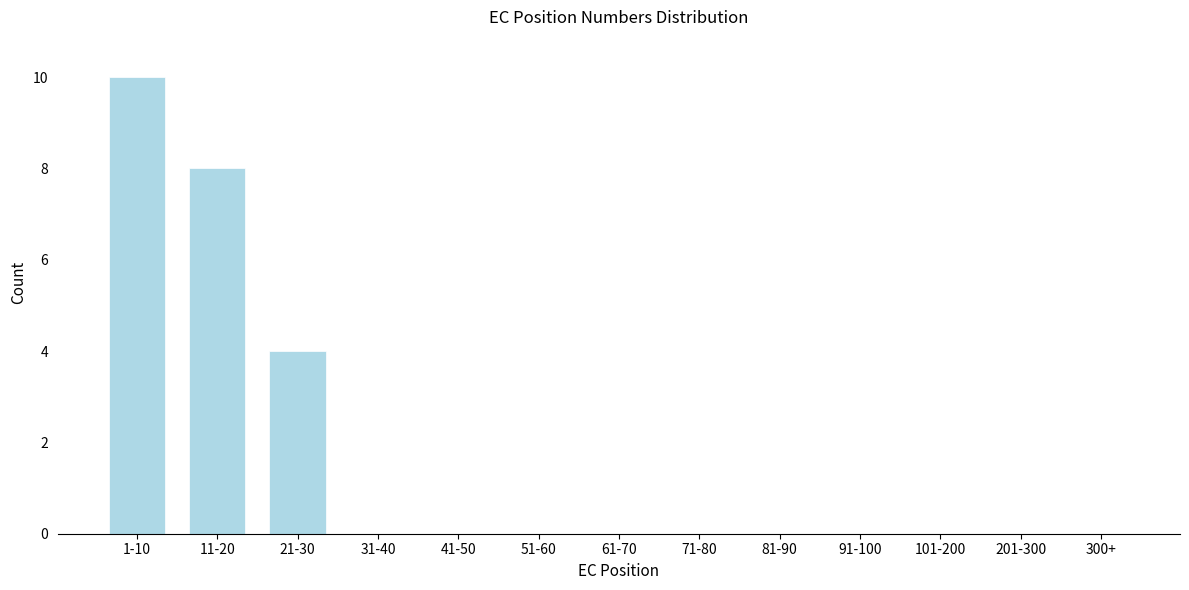

Reading right to left, transcribe all the data shown in this chart.

300+=0	201-300=0	101-200=0	91-100=0	81-90=0	71-80=0	61-70=0	51-60=0	41-50=0	31-40=0	21-30=4	11-20=8	1-10=10